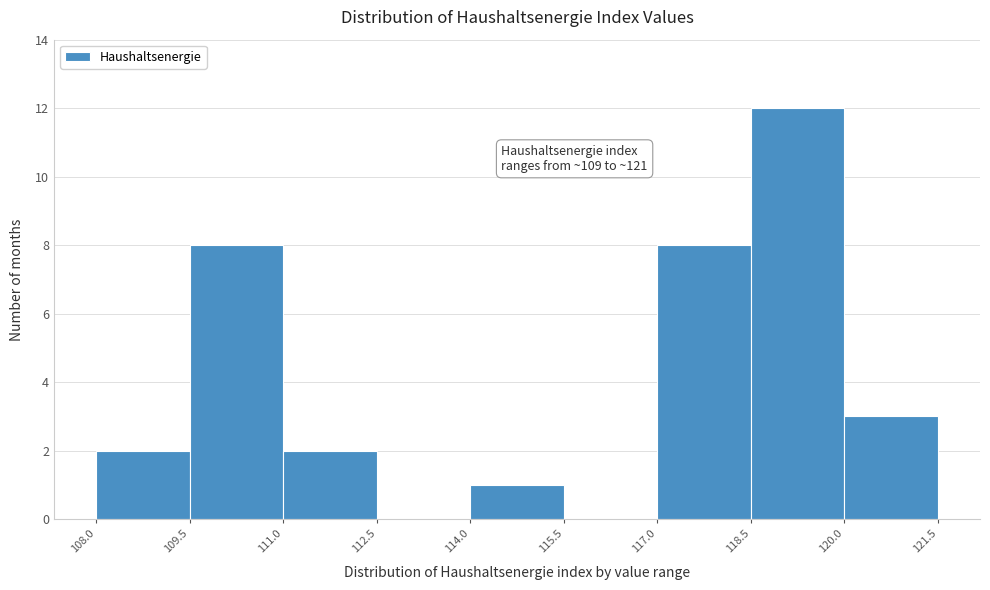

Over which range of the x-axis is the bar tallest?

118.5 to 120.0